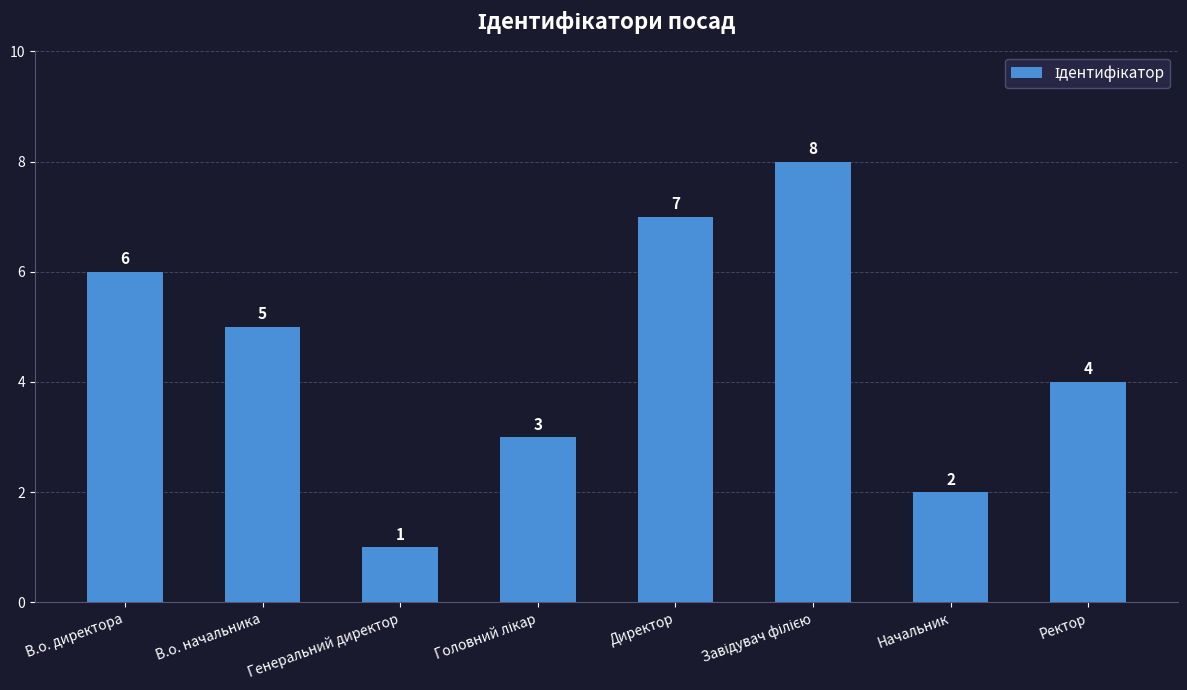

What is the maximum value shown in the chart?

8